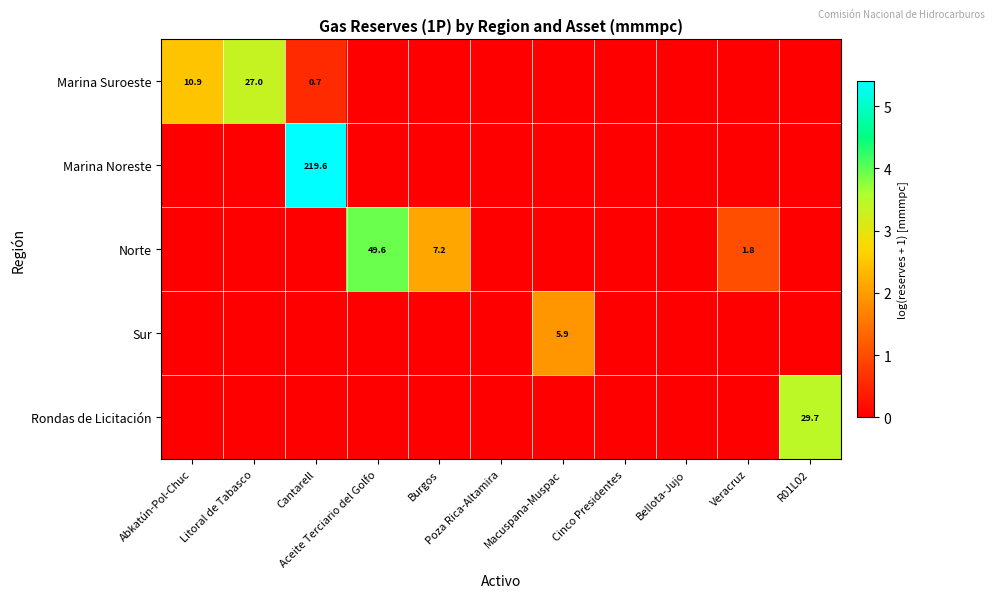

The value of Marina Suroeste at Poza Rica-Altamira is 0.0. True or false?

True